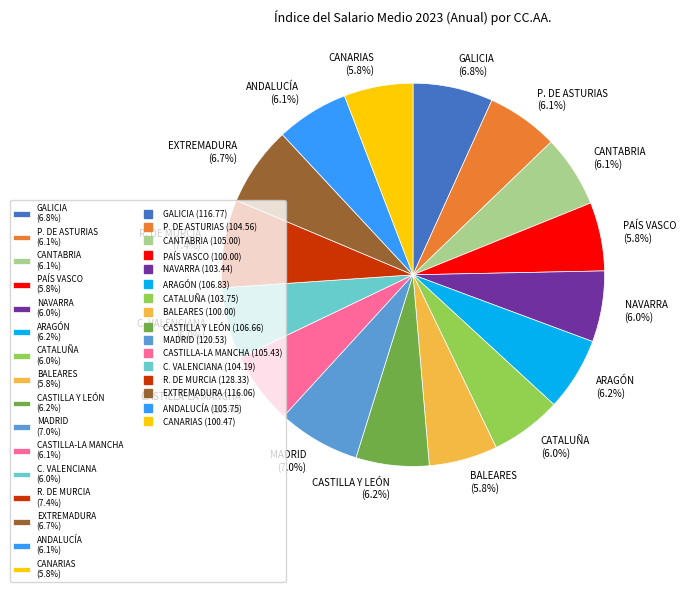

Is the sum of EXTREMADURA (6.7%) and NAVARRA (6.0%) greater than half?

No